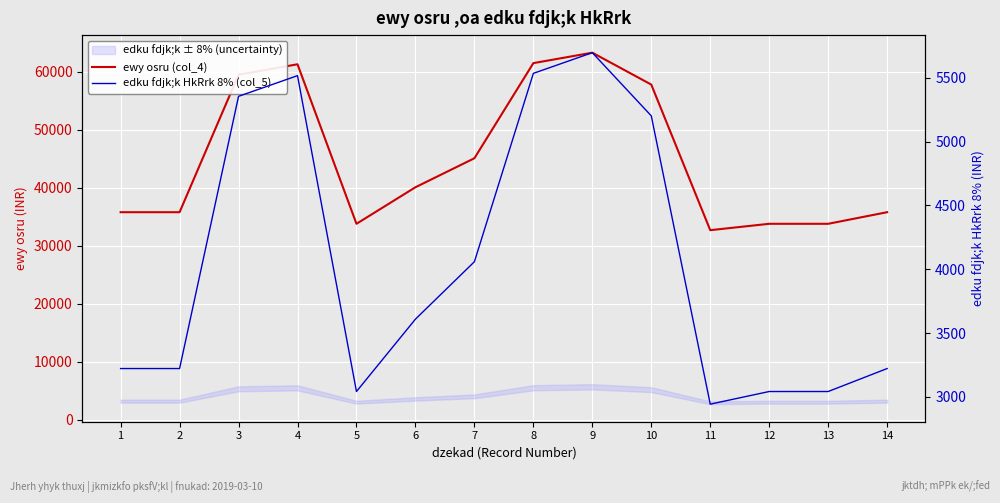

Rank the series by their average value, from highest to lowest.

ewy osru (col_4), edku fdjk;k HkRrk 8% (col_5)